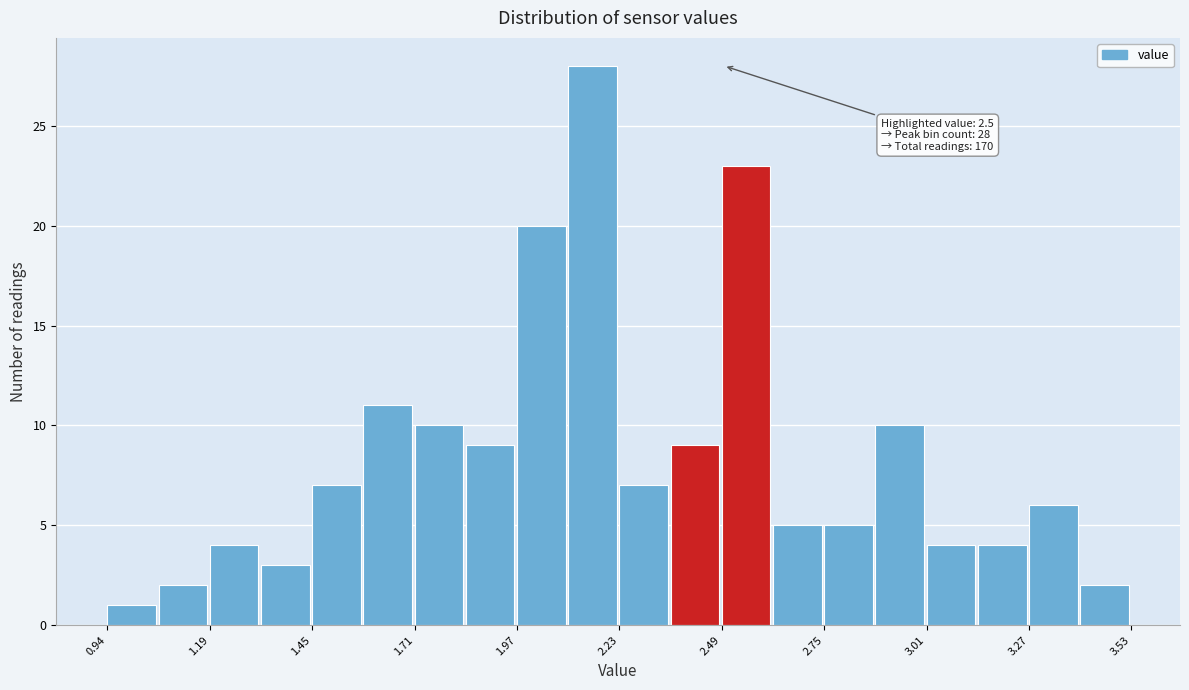

Read against the x-axis, roughly where is the centre of the tallest bar?

2.15